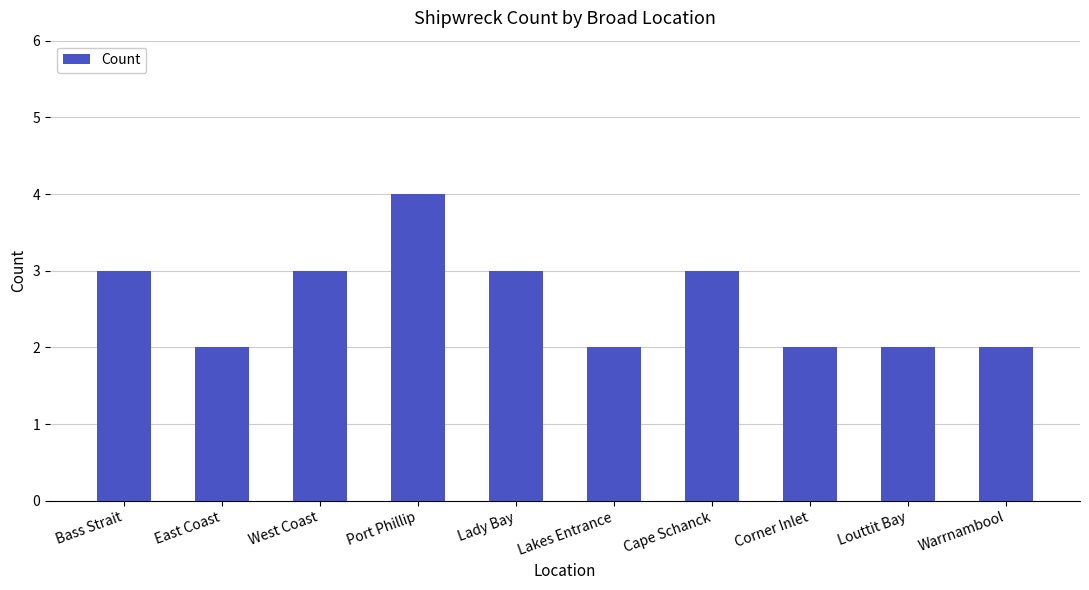

Count the number of categories in the chart.

10